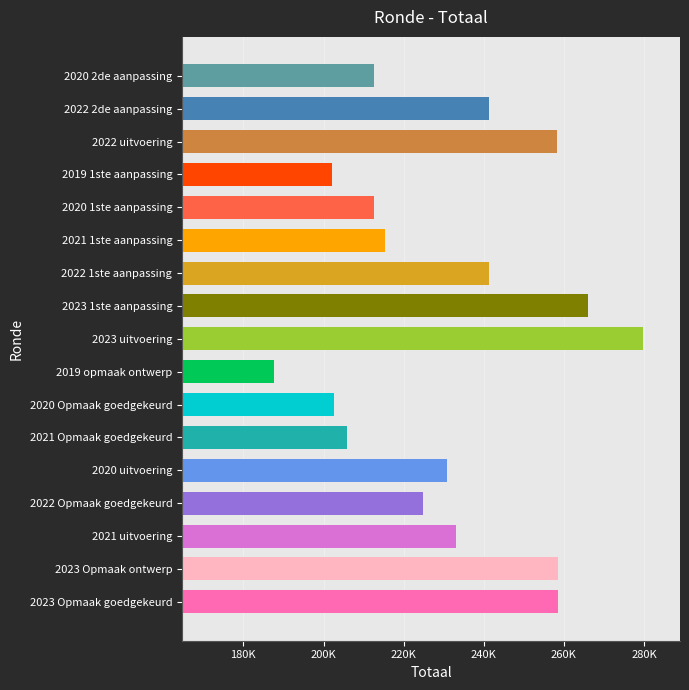

What is the difference between the maximum and minimum values?

92039